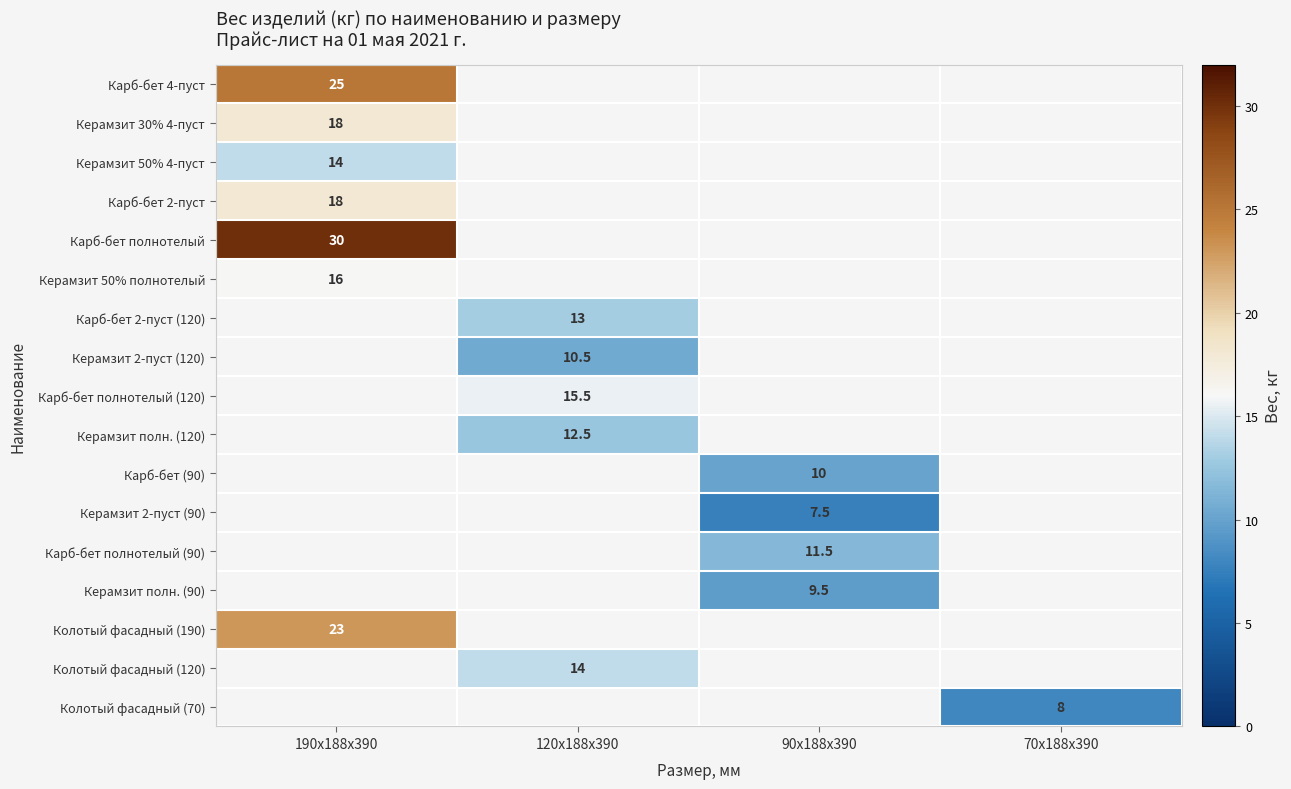

The value of Карб-бет полнотелый (120) at 120х188х390 is 15.5. True or false?

True